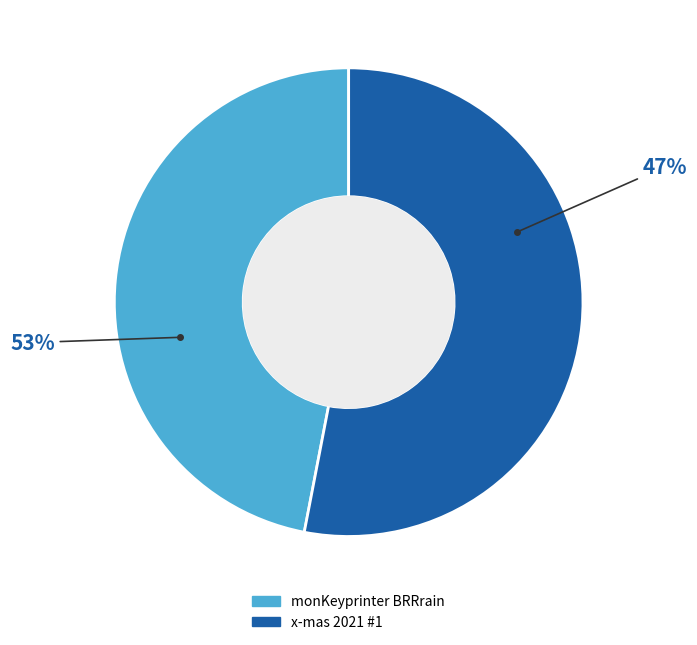

How many slices are in this pie chart?

2